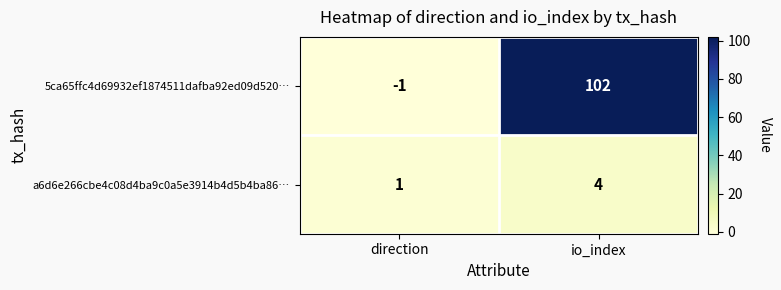

Read the a6d6e266cbe4c08d4ba9c0a5e3914b4d5b4ba86… value at io_index.

4